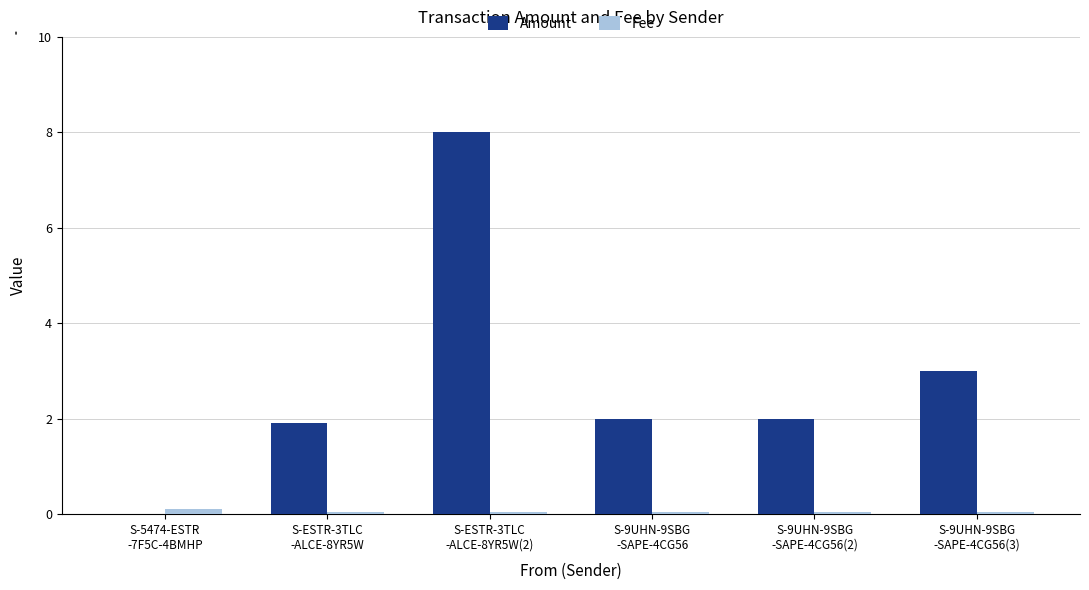

Count the number of categories in the chart.

6